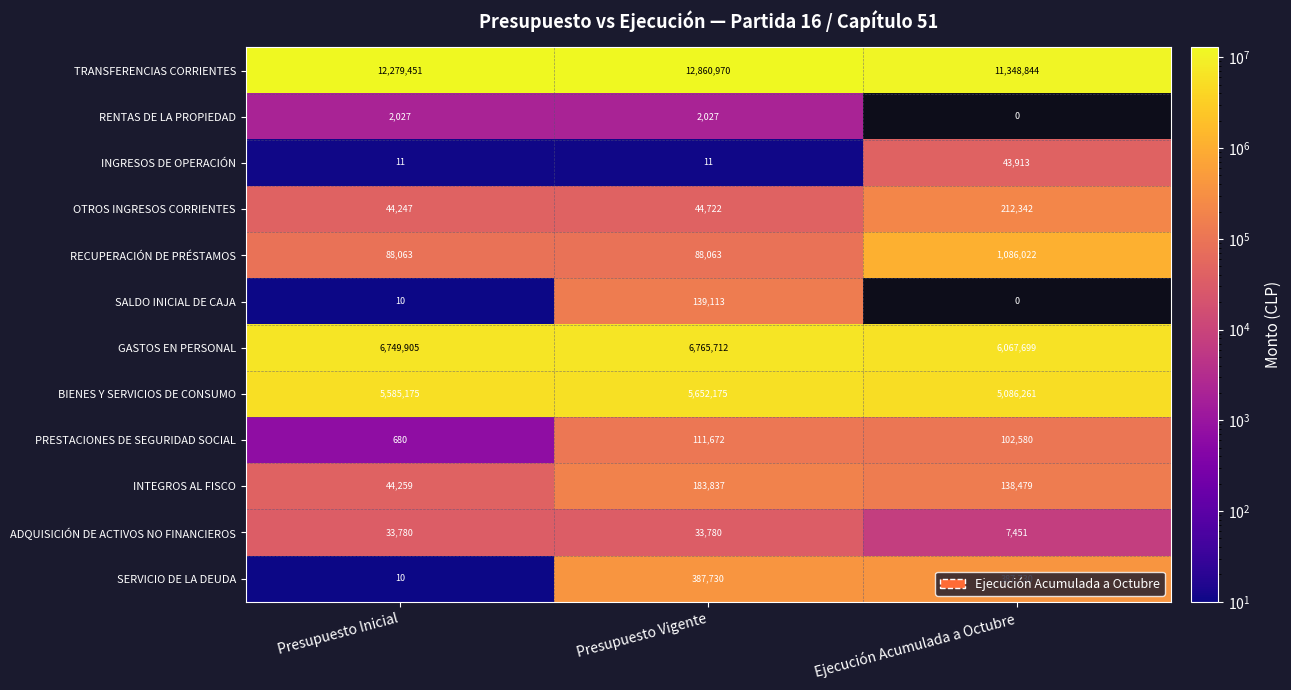

List the labels in order of BIENES Y SERVICIOS DE CONSUMO value, smallest first.

Ejecución Acumulada a Octubre, Presupuesto Inicial, Presupuesto Vigente